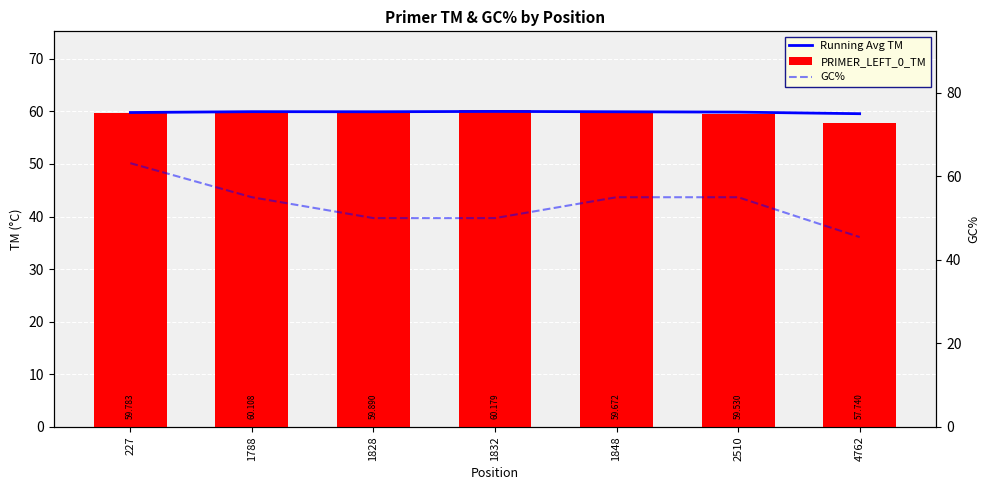

Rank the categories by GC% value from highest to lowest.

227, 1788, 1848, 2510, 1828, 1832, 4762